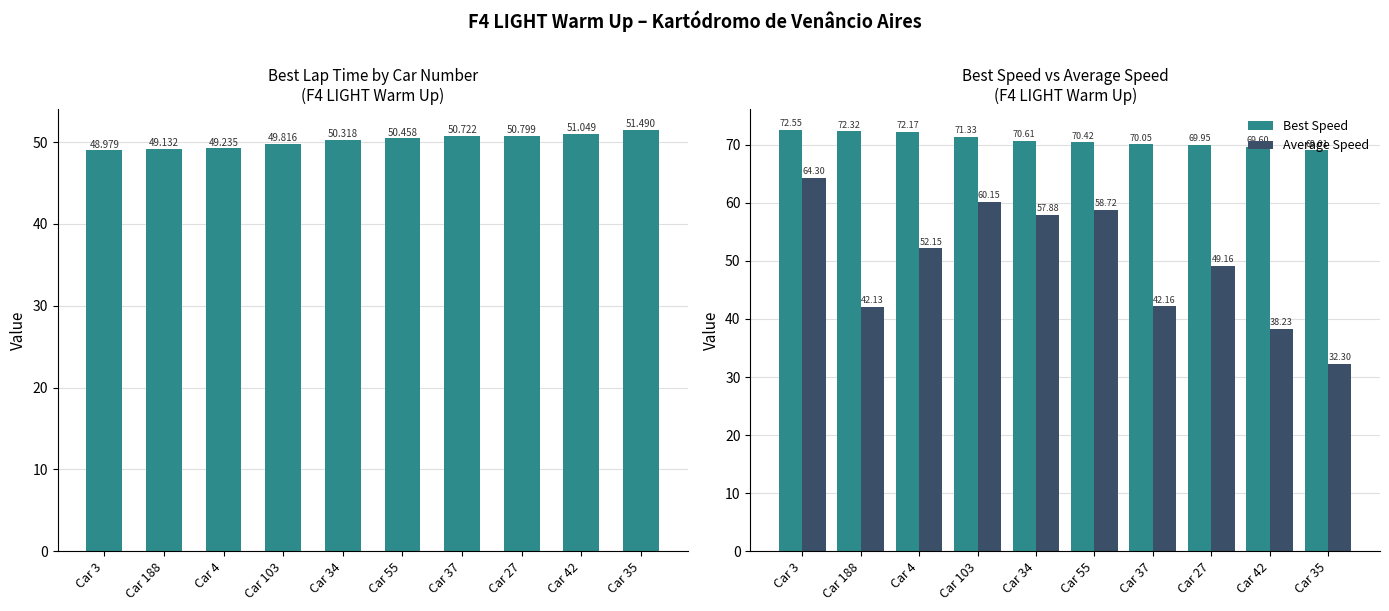

What is the difference between the maximum and minimum values in the Best Lap time series?

2.5